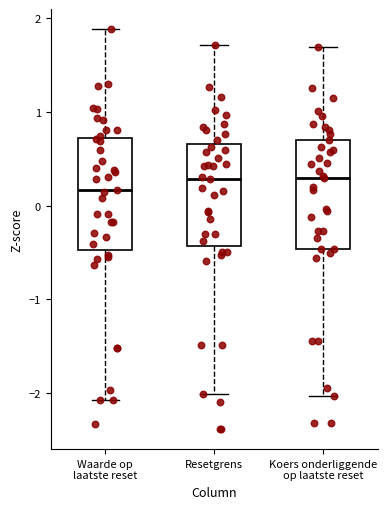

Where does the median line of the box for Waarde op laatste reset sit on the y-axis? The values are not printed on the chart, so give them approximately, as read against the axis.

0.2